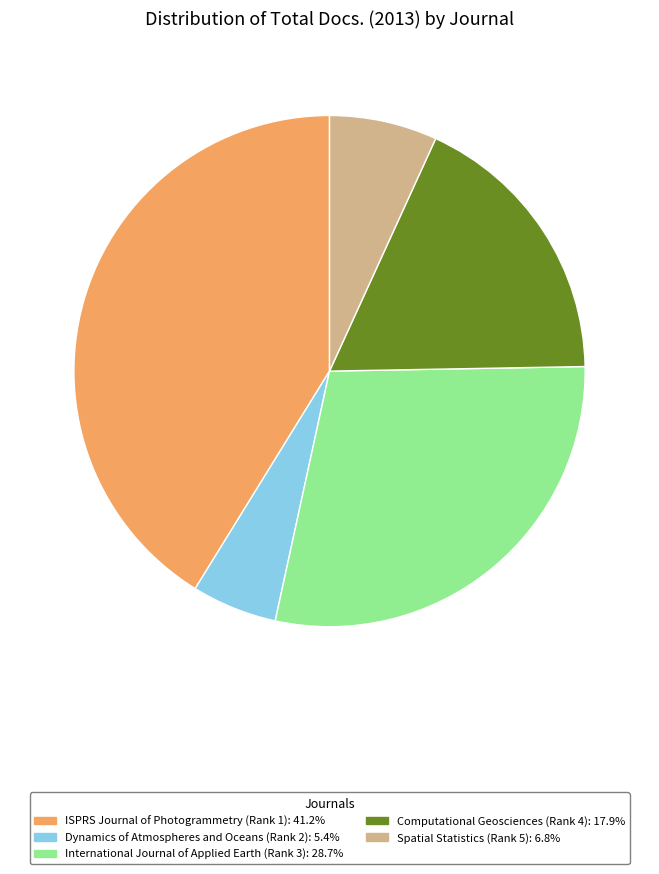

Is there a majority slice in this chart?

No